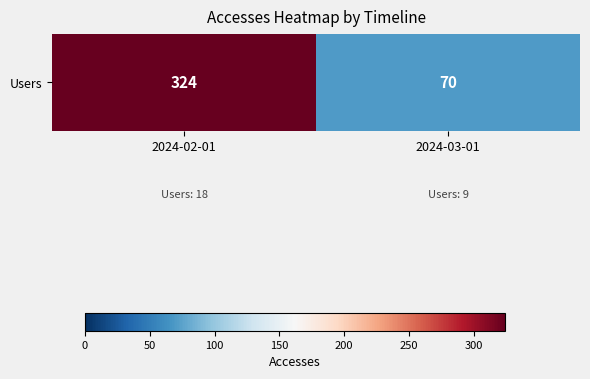

The value at 2024-03-01 is 96. True or false?

False